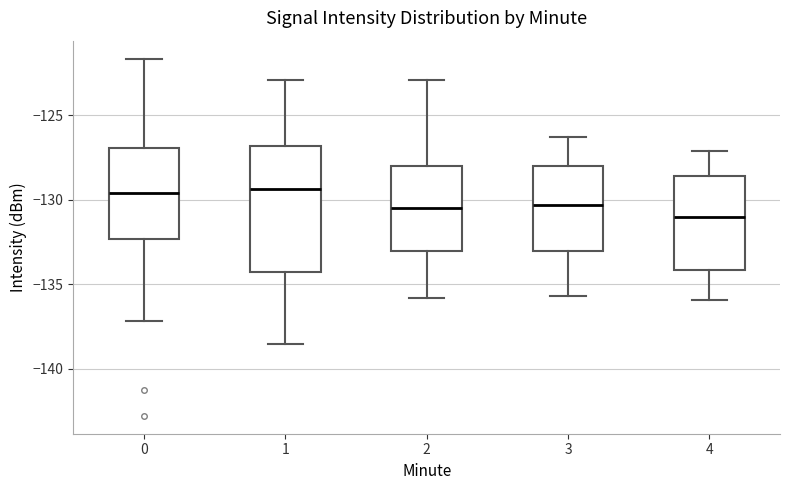

Reading left to right, transcribe this box plot: for each box, give where its median line is, the range the box spans, and where its two whiskers end, as read against the y-axis. The values are not printed on the chart, so give them approximately, as read against the axis.

0: median -129.5, box -132.5 to -127.0, whiskers -137.0 to -121.5
1: median -129.5, box -134.5 to -127.0, whiskers -138.5 to -123.0
2: median -130.5, box -133.0 to -128.0, whiskers -136.0 to -123.0
3: median -130.5, box -133.0 to -128.0, whiskers -135.5 to -126.5
4: median -131.0, box -134.0 to -128.5, whiskers -136.0 to -127.0